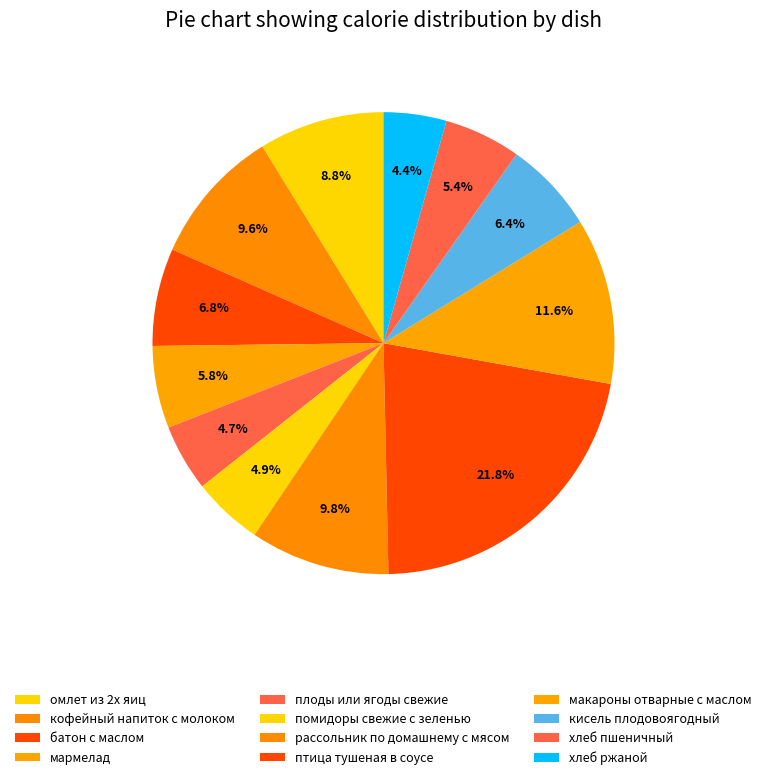

To the nearest percent, what is the average slice percentage?

8%